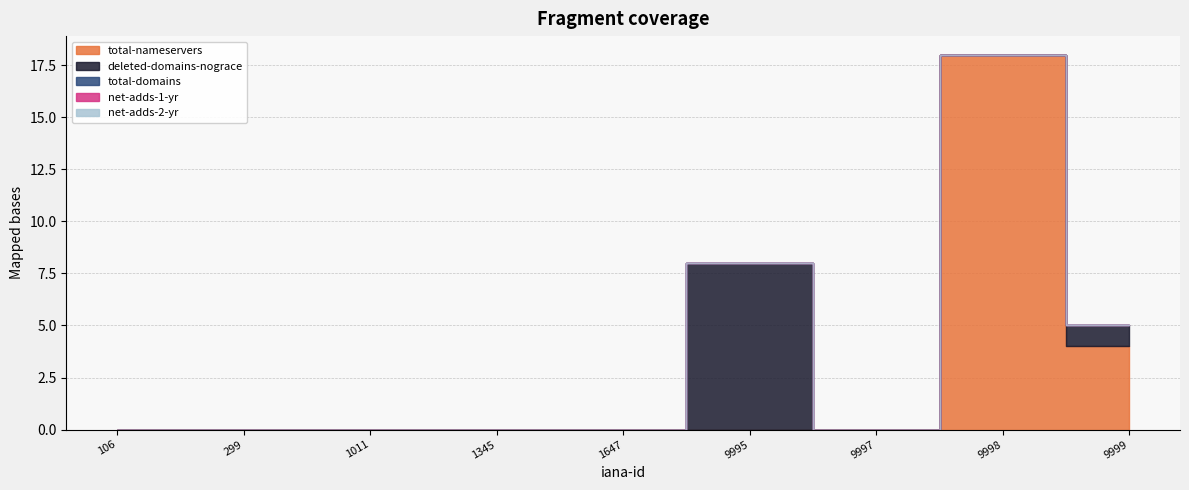

Is the value of deleted-domains-nograce at 1011 greater than the value of net-adds-2-yr at 106?

No